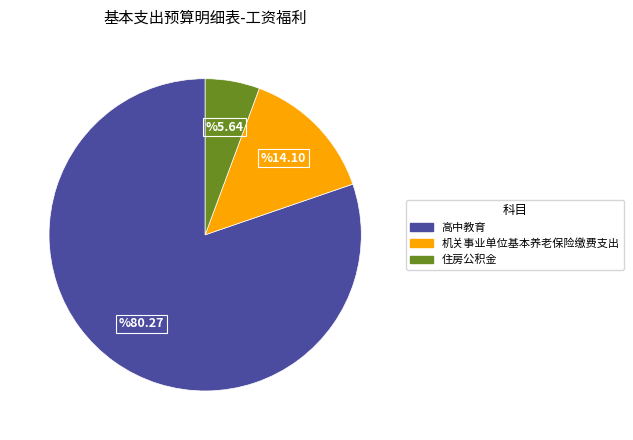

How many slices are in this pie chart?

3